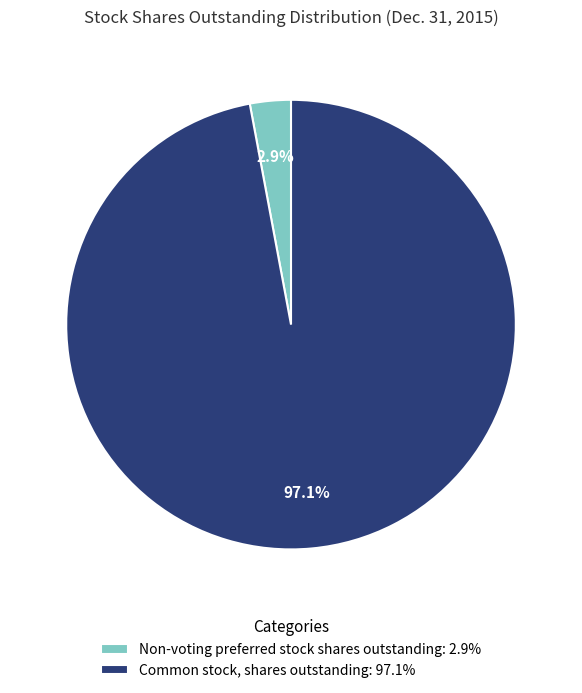

Which slice represents more than half of the pie?

Common stock, shares outstanding